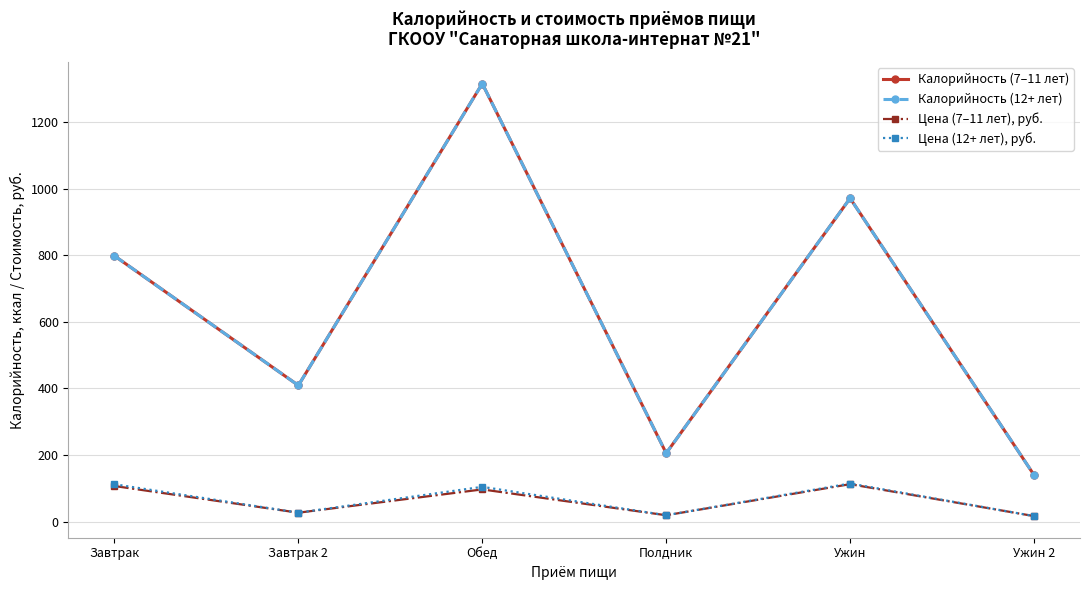

What position from the left is Полдник?

4